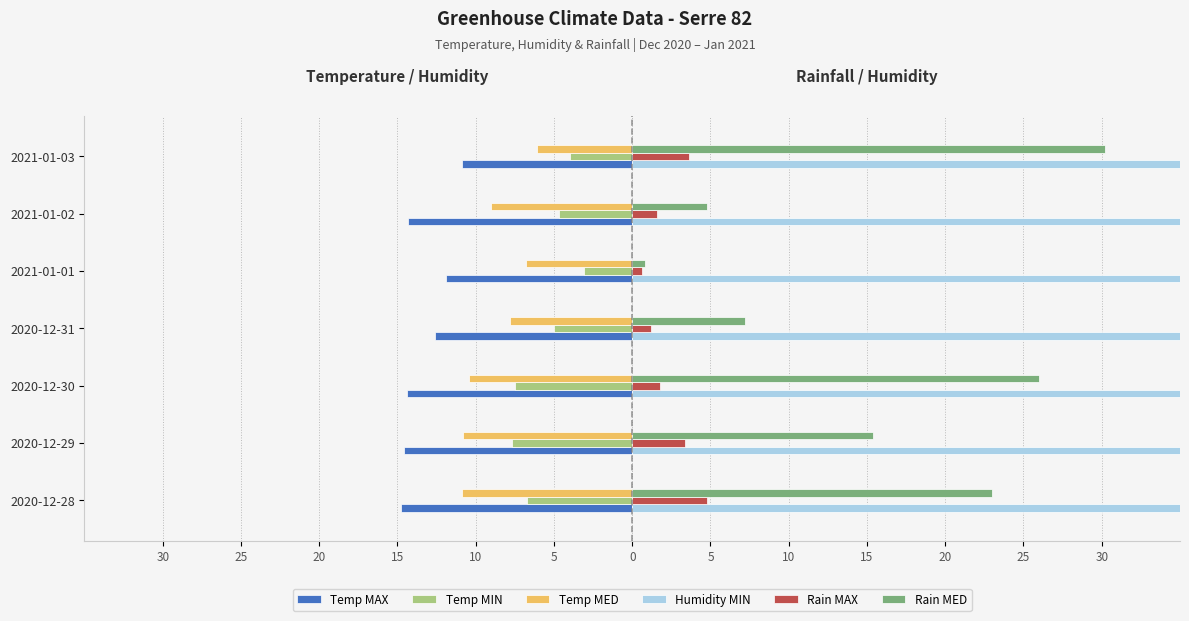

True or false: Rain MAX has a value of 2.5 at 2020-12-30.

False